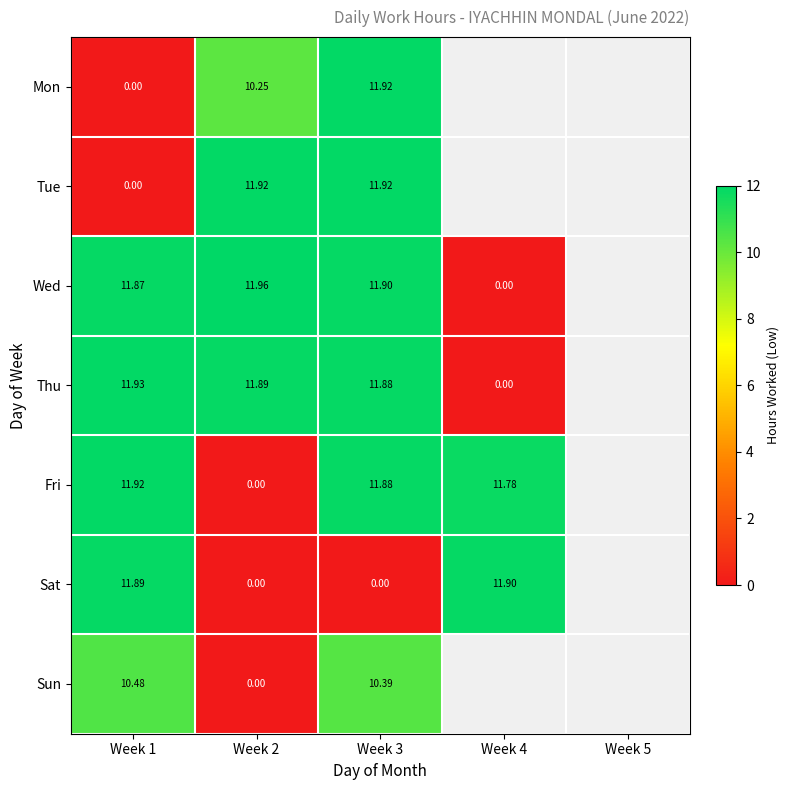

What is the difference between the maximum and minimum values in the Tue series?

11.9